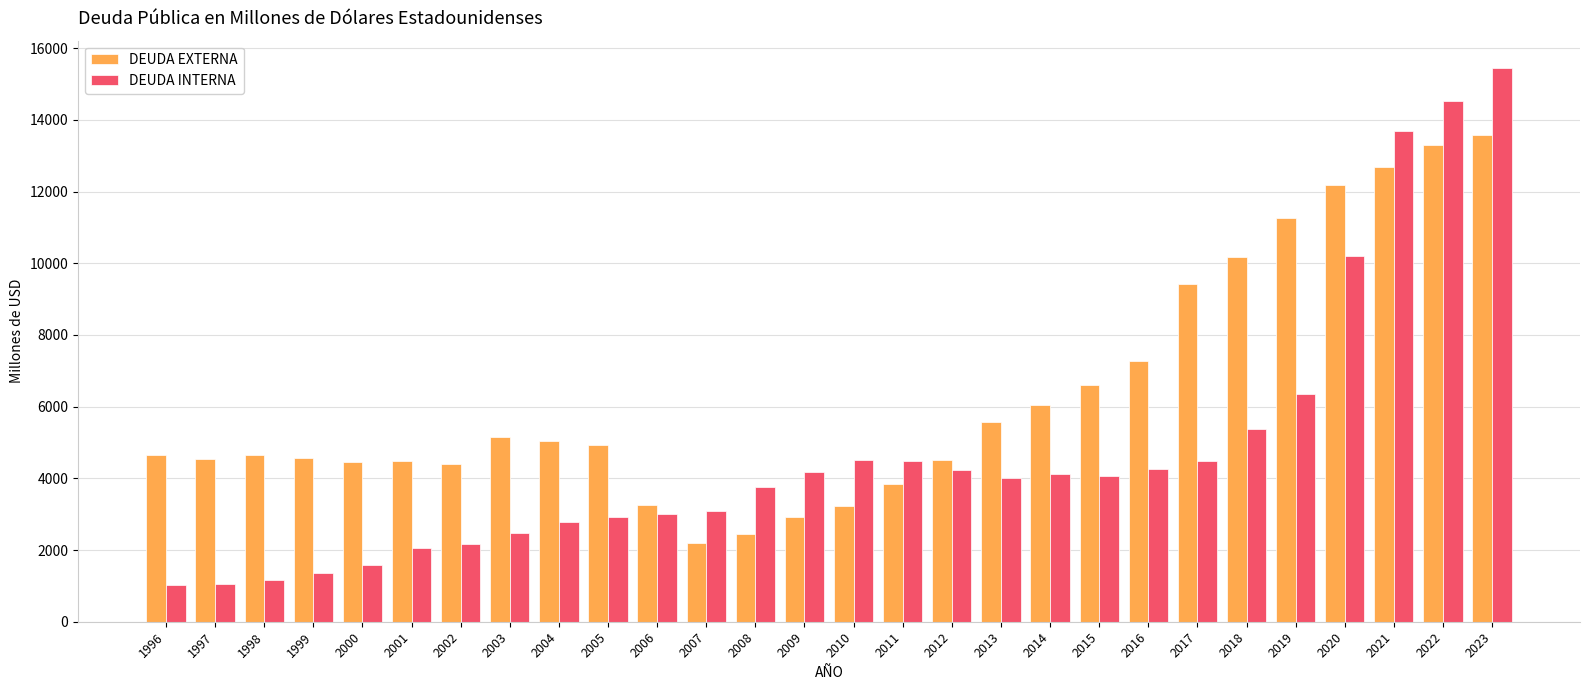

What is the average value of the DEUDA EXTERNA series?

6337.2